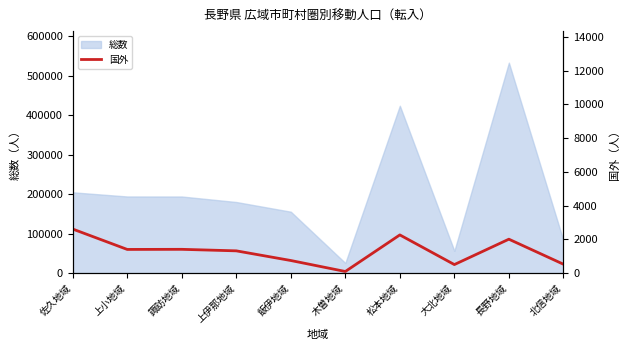

What position from the left is 佐久地域?

1